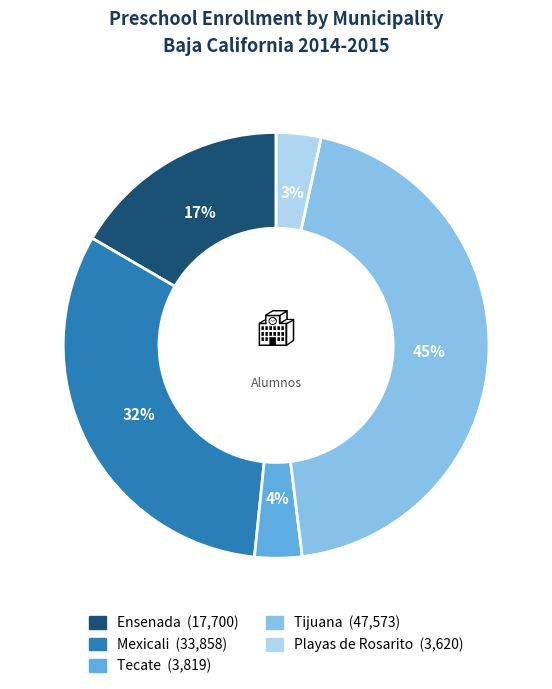

To the nearest percent, what is the combined percentage of Tecate and Playas de Rosarito?

7%